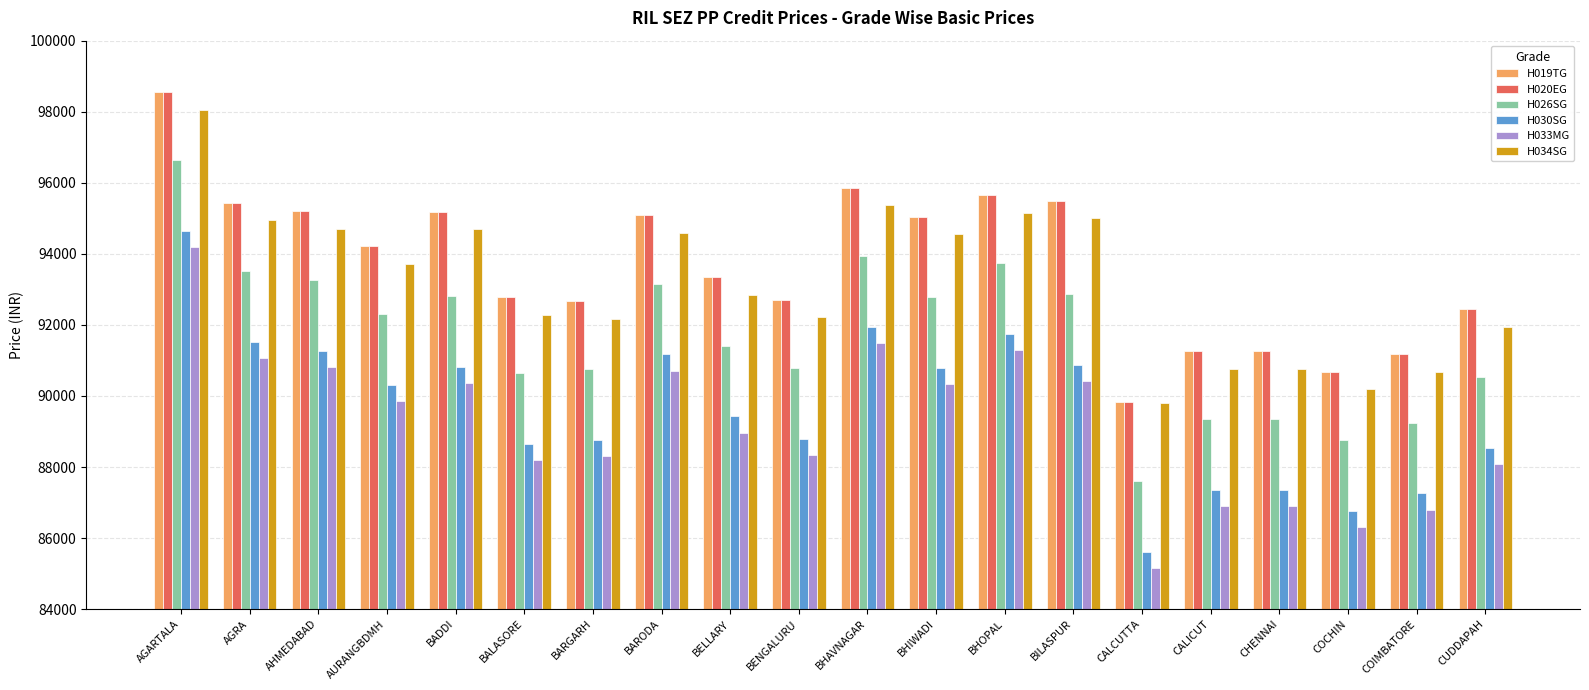

What are all the series names shown in the legend?

H019TG, H020EG, H026SG, H030SG, H033MG, H034SG